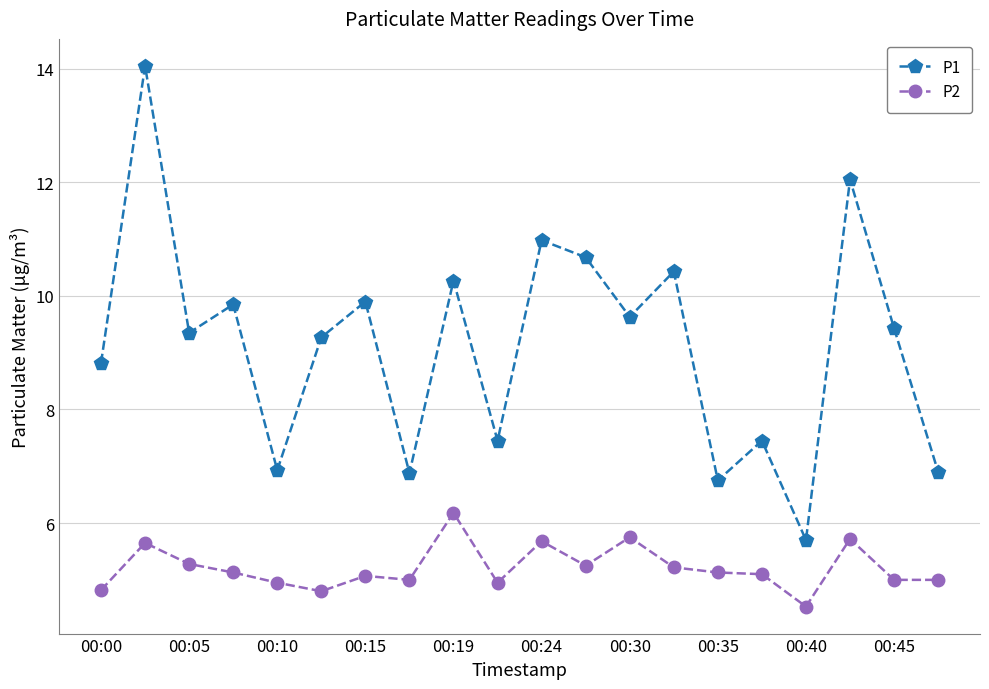

What is the value of the P2 point at the 9th from the left?

6.2